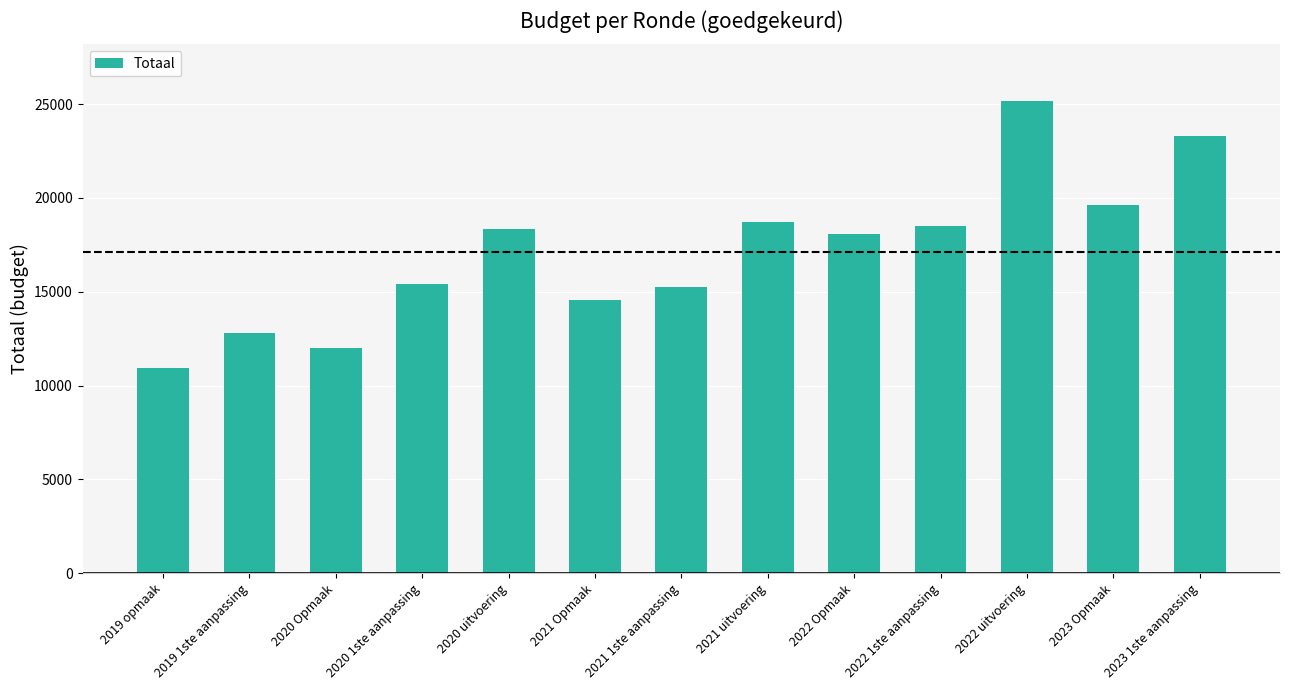

Reading left to right, extract all data points from this chart.

2019 opmaak=10957	2019 1ste aanpassing=12803	2020 Opmaak=11997	2020 1ste aanpassing=15418	2020 uitvoering=18322	2021 Opmaak=14548	2021 1ste aanpassing=15269	2021 uitvoering=18705	2022 Opmaak=18082	2022 1ste aanpassing=18519	2022 uitvoering=25170	2023 Opmaak=19619	2023 1ste aanpassing=23315